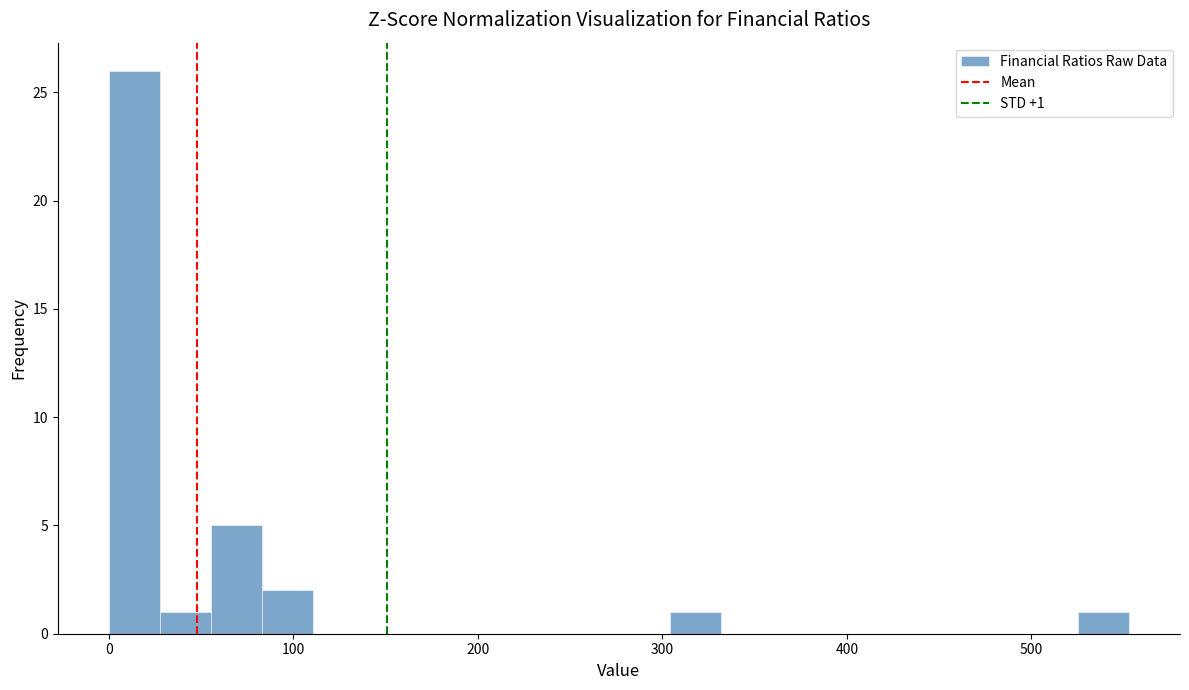

Read against the x-axis, roughly where is the centre of the tallest bar?

10